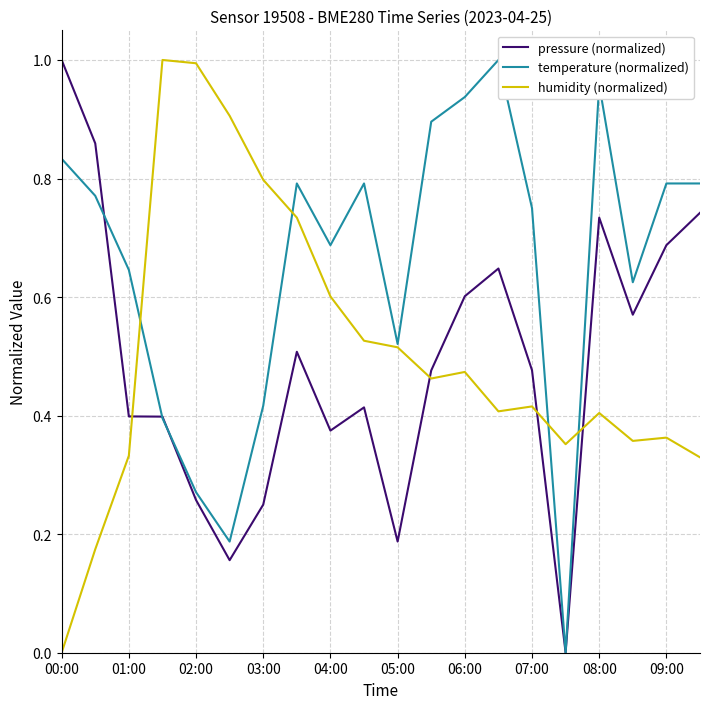

Reading left to right, what are all the values shown in this chart?

pressure (normalized): 1.0	0.9	0.4	0.4	0.3	0.2	0.2	0.5	0.4	0.4	0.2	0.5	0.6	0.6	0.5	0.0	0.7	0.6	0.7	0.7
temperature (normalized): 0.8	0.8	0.6	0.4	0.3	0.2	0.4	0.8	0.7	0.8	0.5	0.9	0.9	1.0	0.8	0.0	1.0	0.6	0.8	0.8
humidity (normalized): 0.0	0.2	0.3	1.0	1.0	0.9	0.8	0.7	0.6	0.5	0.5	0.5	0.5	0.4	0.4	0.4	0.4	0.4	0.4	0.3